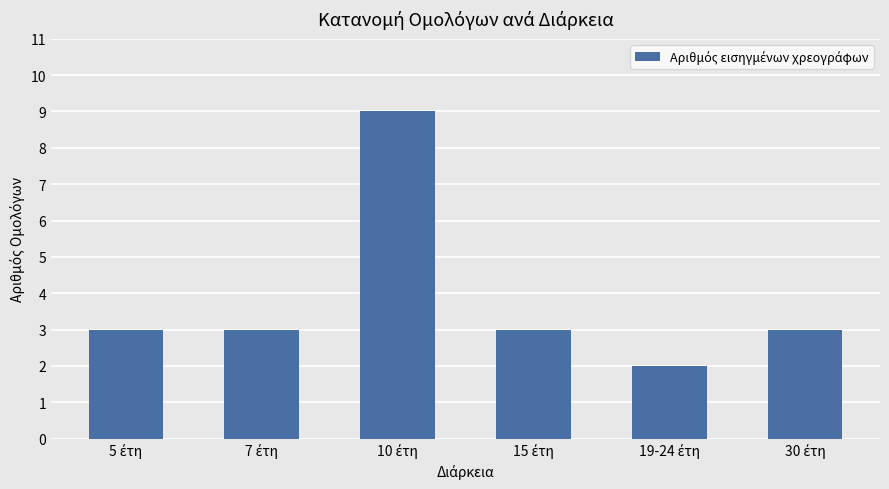

What is the maximum value shown in the chart?

9